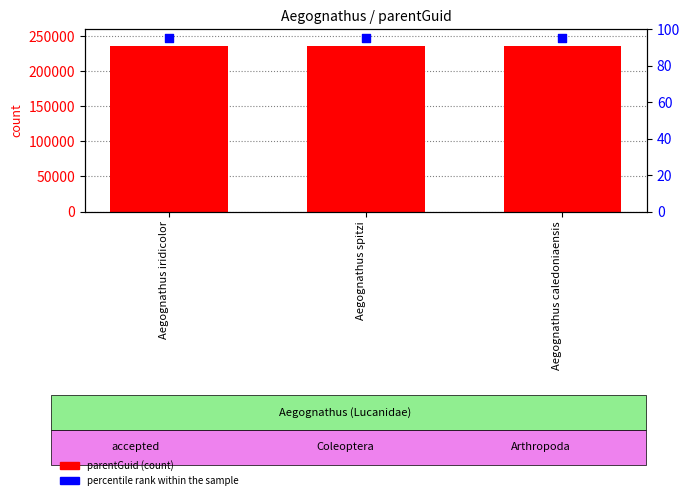

Is the value of parentGuid at Aegognathus caledoniaensis greater than the value of percentile rank within the sample at Aegognathus spitzi?

Yes